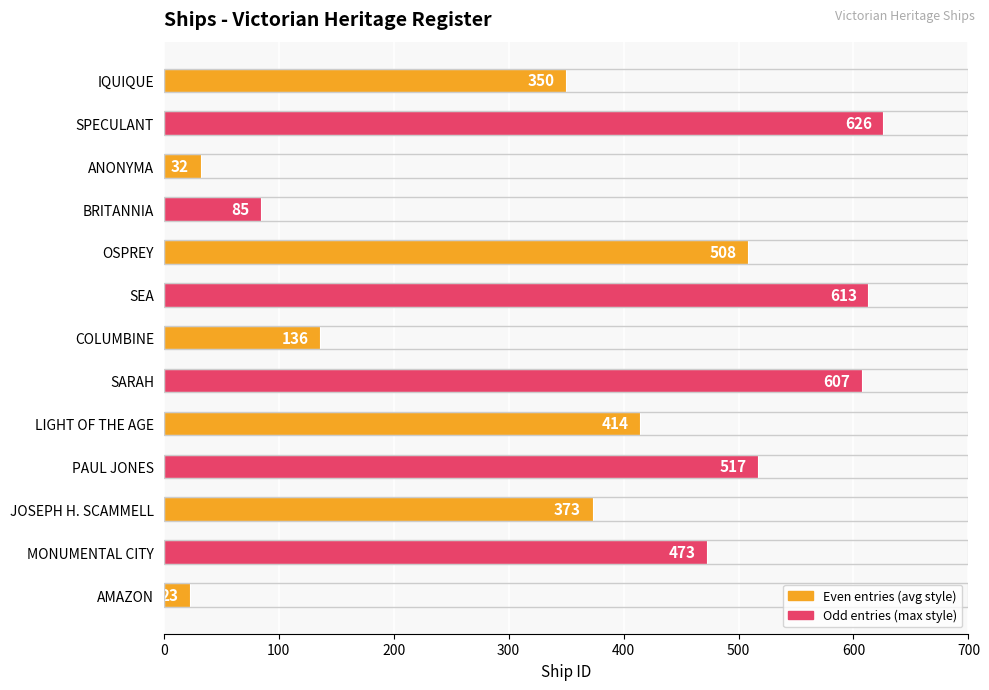

How many data points are less than 414?

6